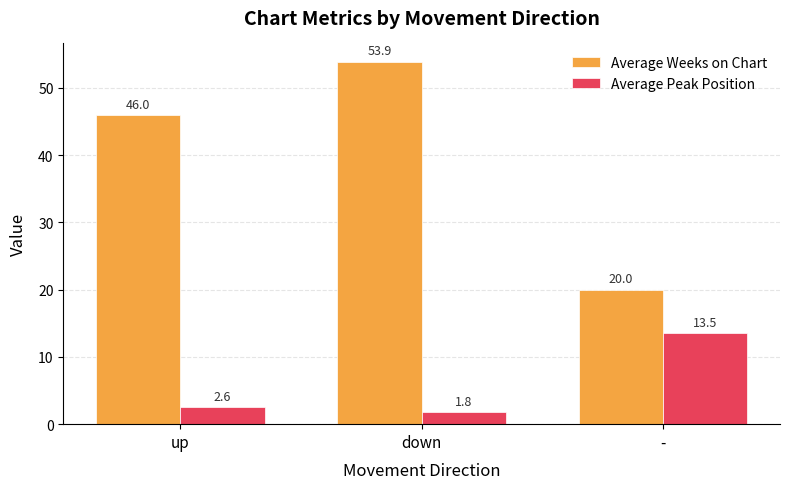

How many data points in Average Peak Position are less than 2?

1